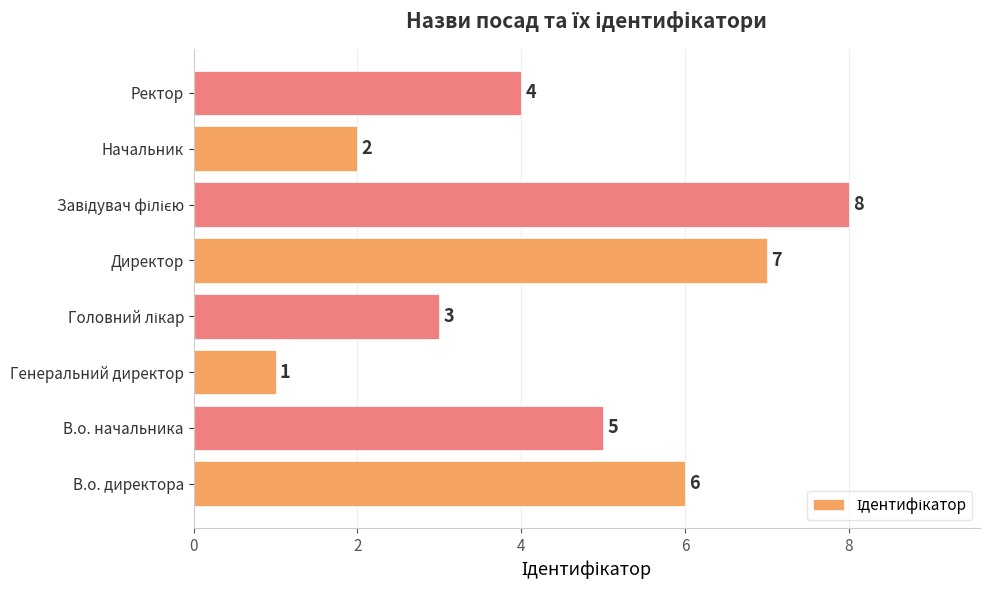

Which has a higher value, В.о. директора or В.о. начальника?

В.о. директора